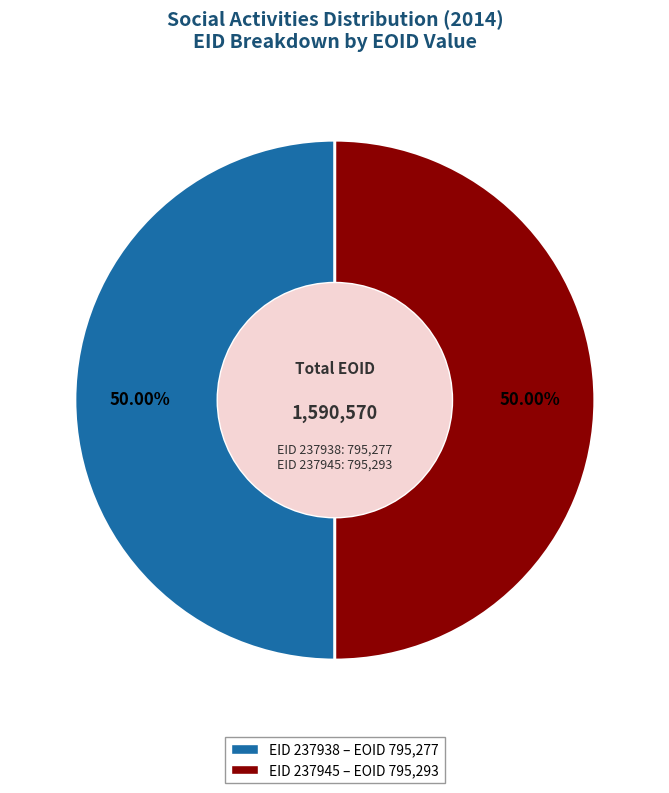

How many slices are in this pie chart?

2